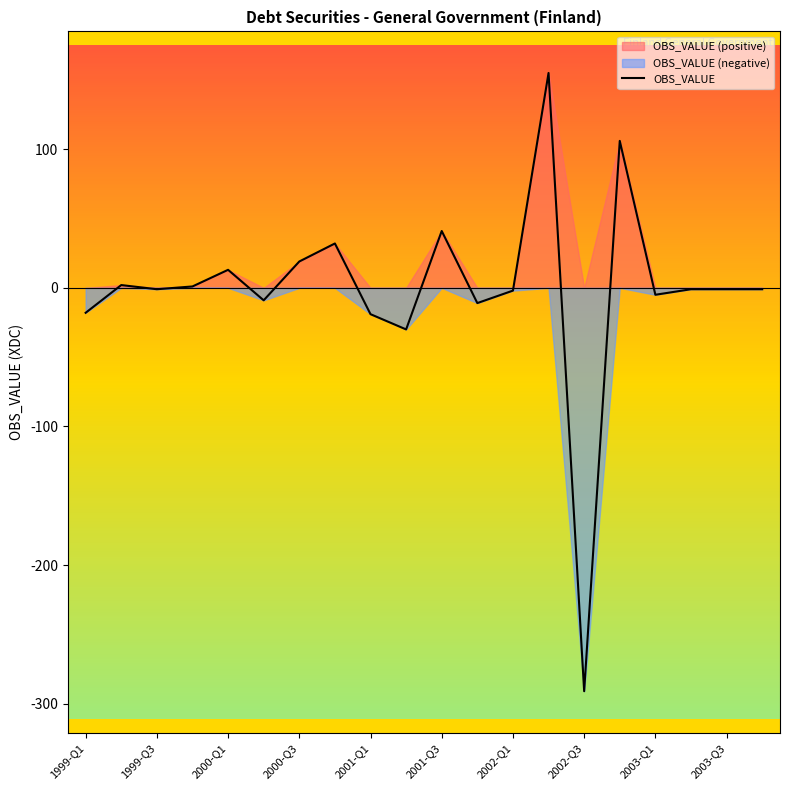

At which label does OBS_VALUE reach its minimum?

2002-Q3